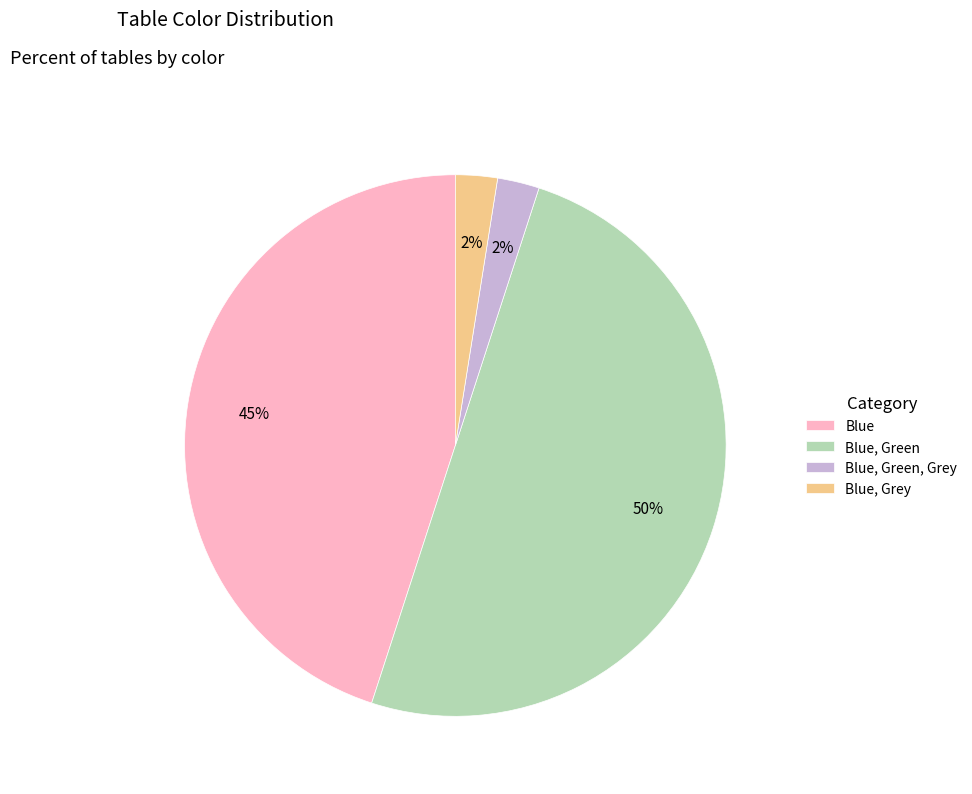

Which has a higher value, Blue, Green, Grey or Blue?

Blue